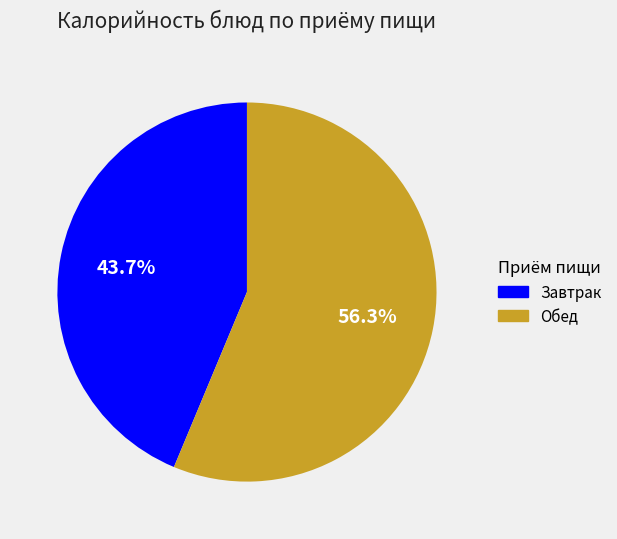

Is there any slice that represents more than half of the pie?

Yes